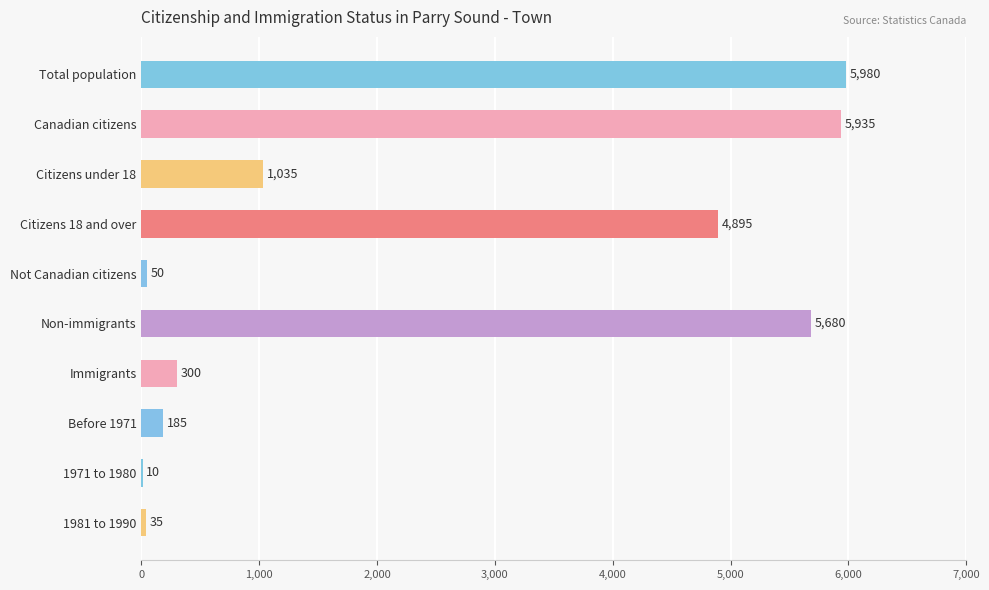

Which label corresponds to the largest value in the chart?

Total population